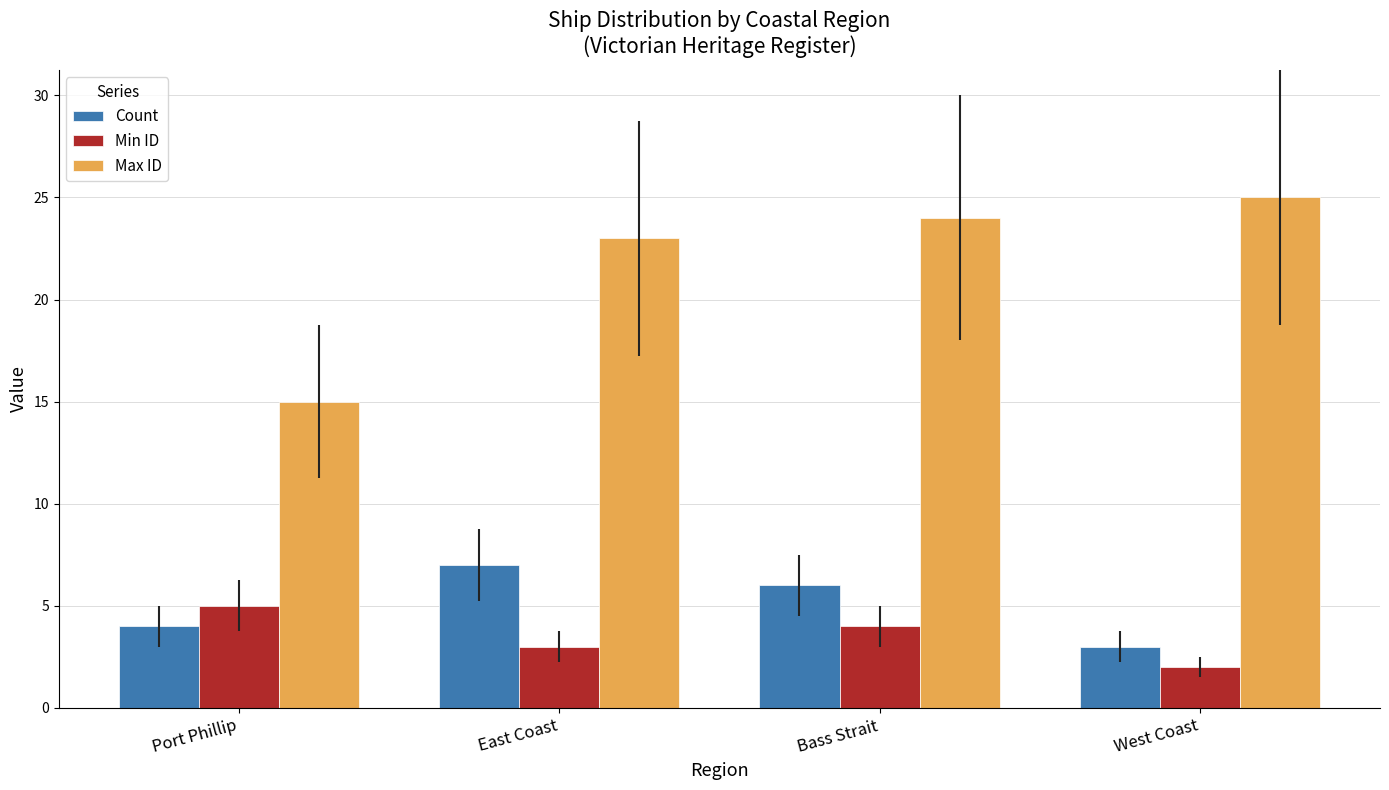

Which series has the widest spread of values?

Max ID